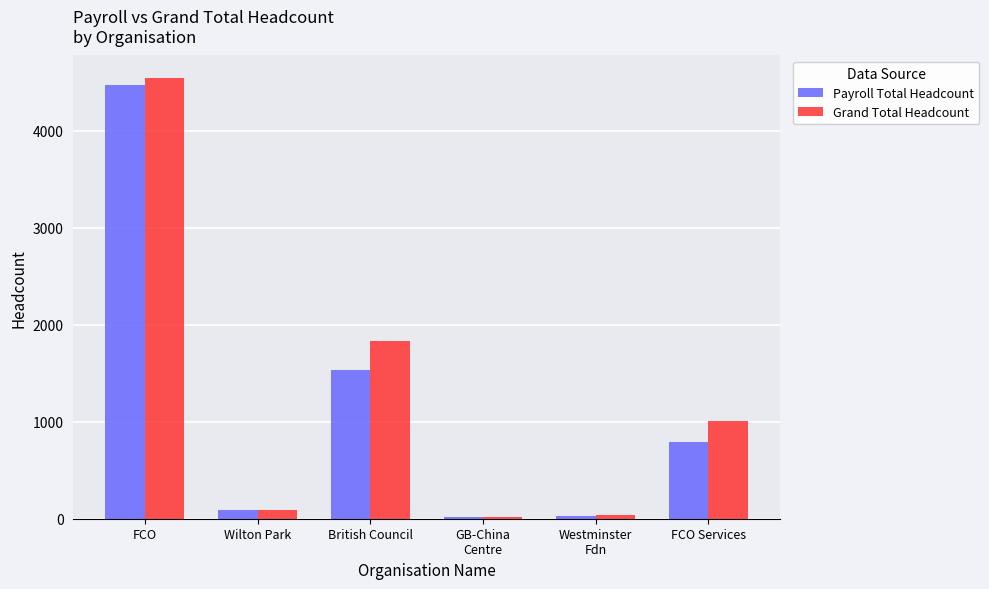

Which series changed the most between Wilton Park and FCO Services?

Grand Total Headcount